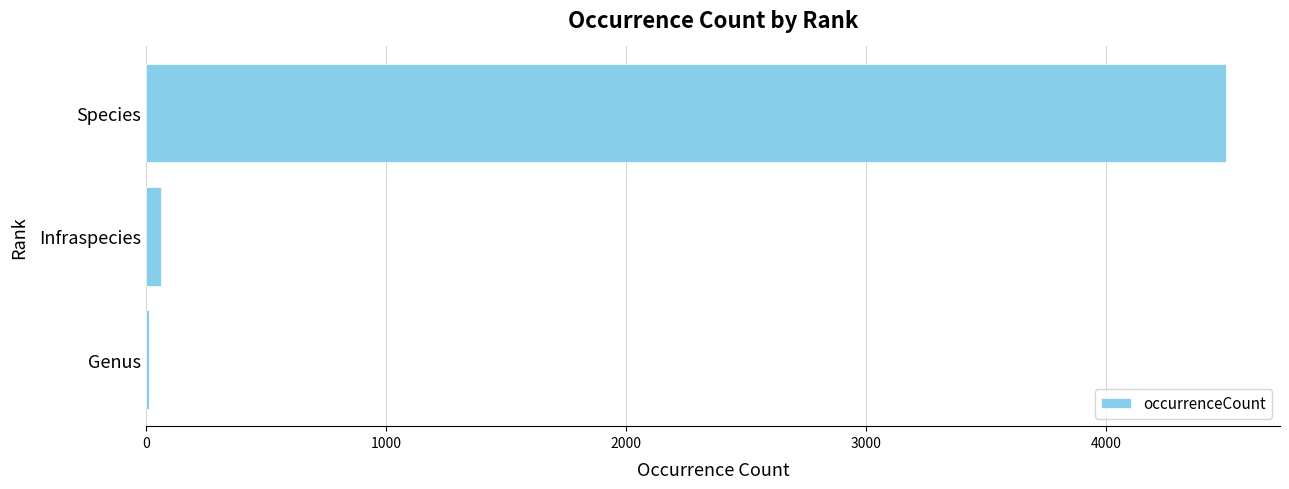

Where is the data nearest to the value 2255?

Infraspecies